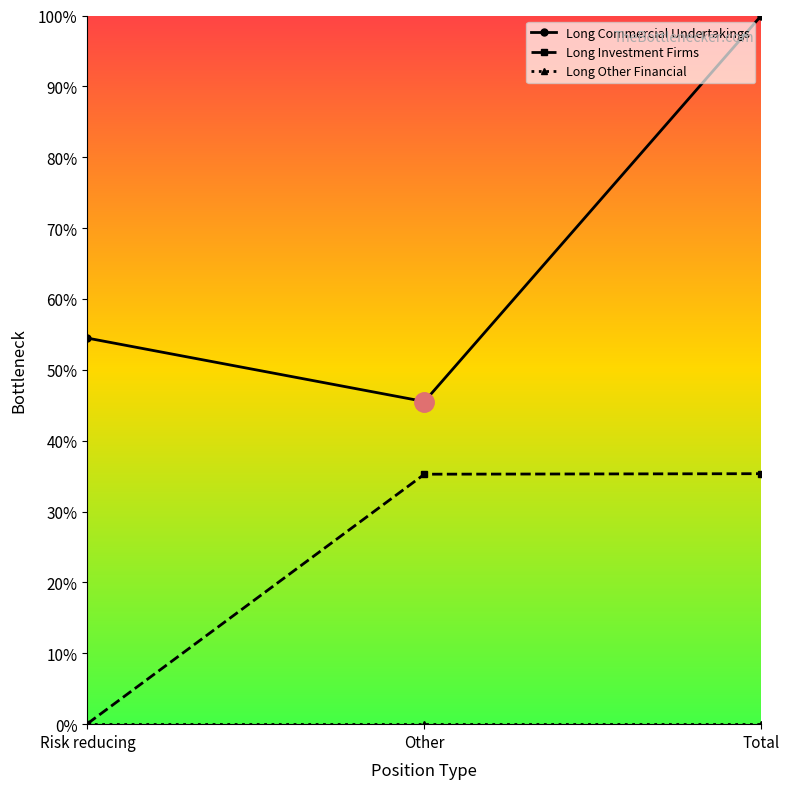

List the labels in order of Long Commercial Undertakings value, smallest first.

Other, Risk reducing, Total